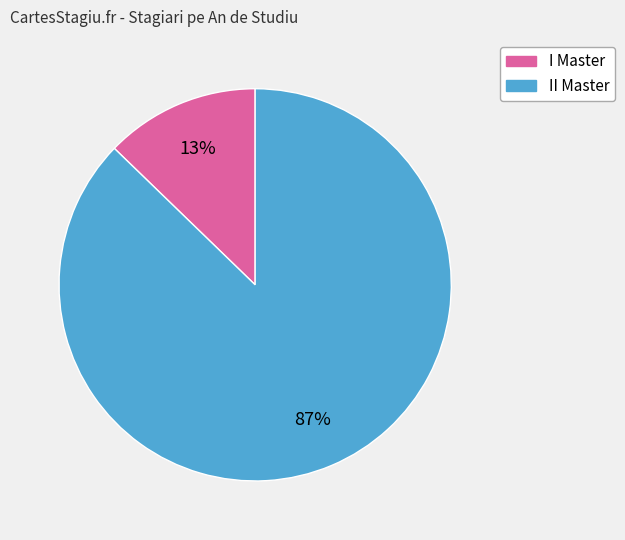

To the nearest percent, what is the average slice percentage?

50%